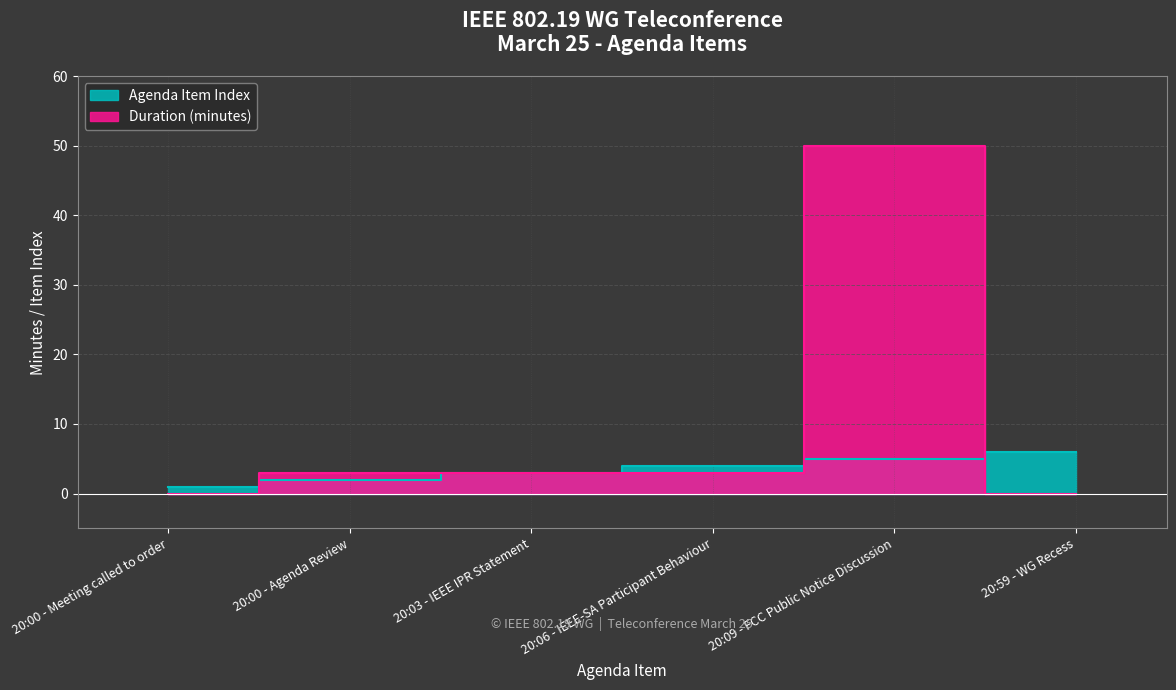

At which label does Duration (minutes) reach its minimum?

20:00 - Meeting called to order